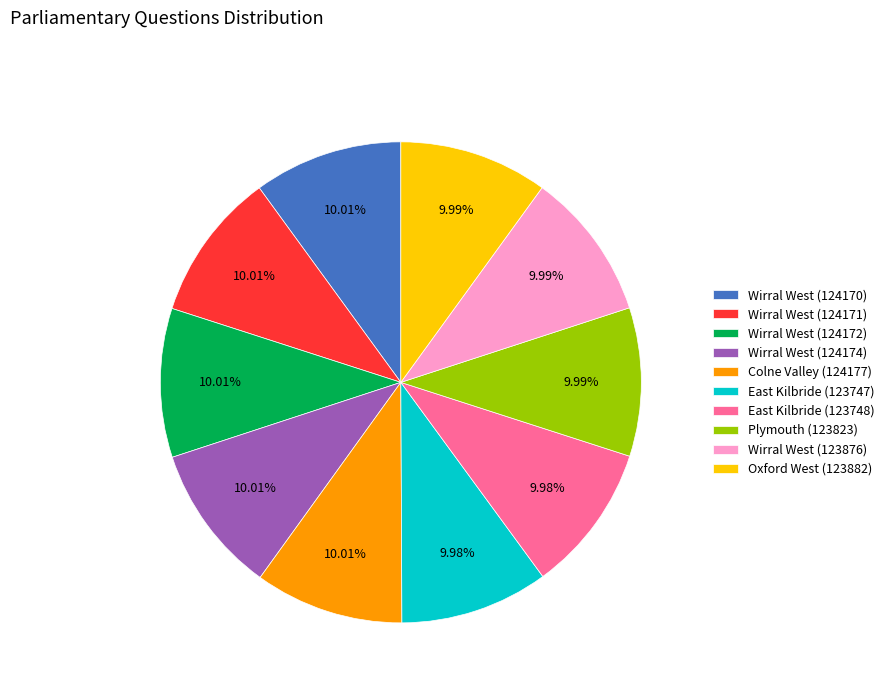

What percentage do East Kilbride (123747) and Oxford West (123882) together represent?

20.0%